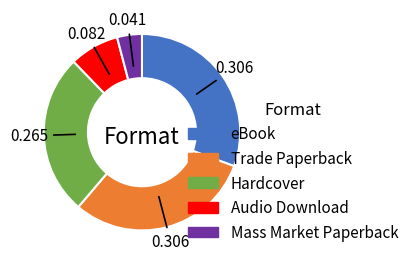

Do Trade Paperback and Mass Market Paperback together represent more than half of the pie?

No